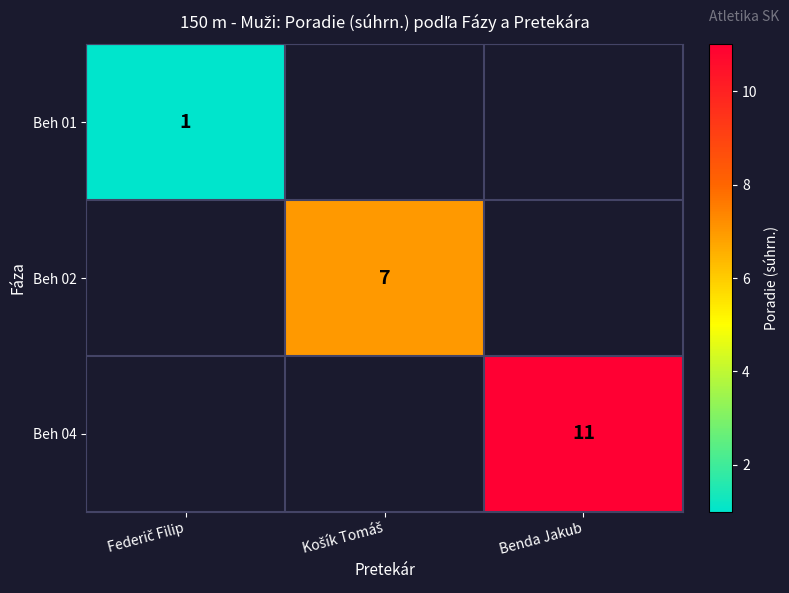

At how many categories does at least one series exceed 7?

1